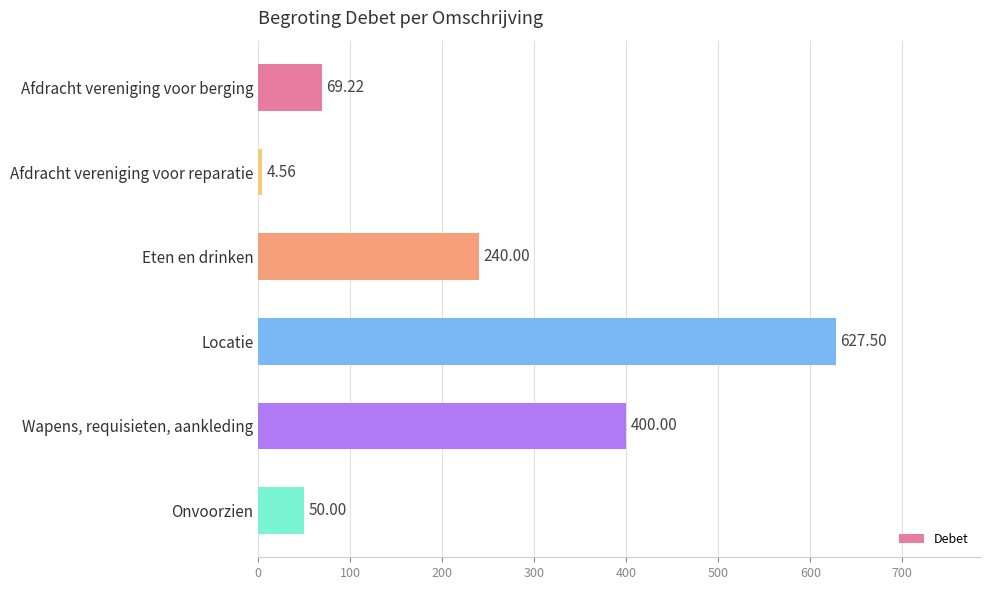

Rank the categories by value from lowest to highest.

Afdracht vereniging voor reparatie, Onvoorzien, Afdracht vereniging voor berging, Eten en drinken, Wapens, requisieten, aankleding, Locatie